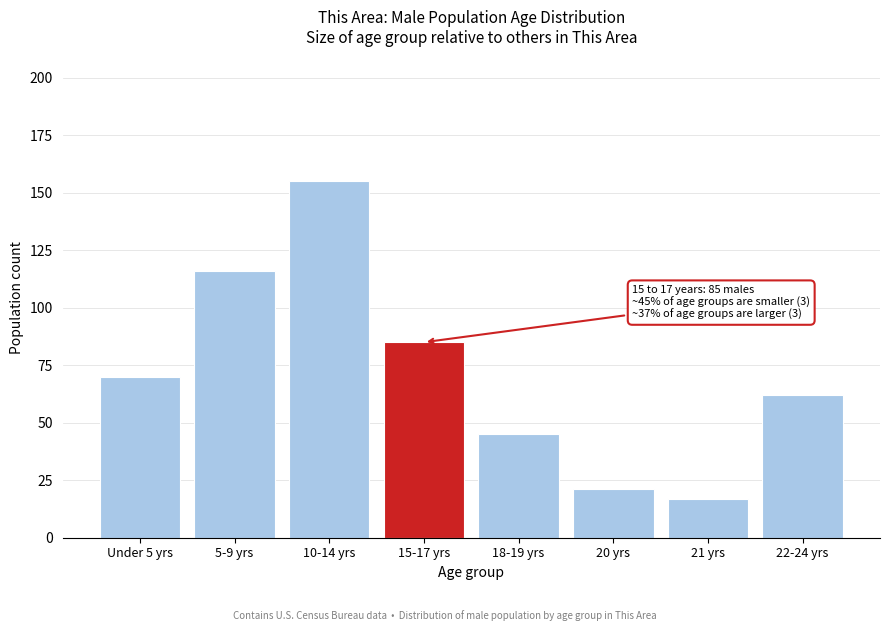

Reading right to left, list all the values displayed in this chart.

62	17	21	45	85	155	116	70